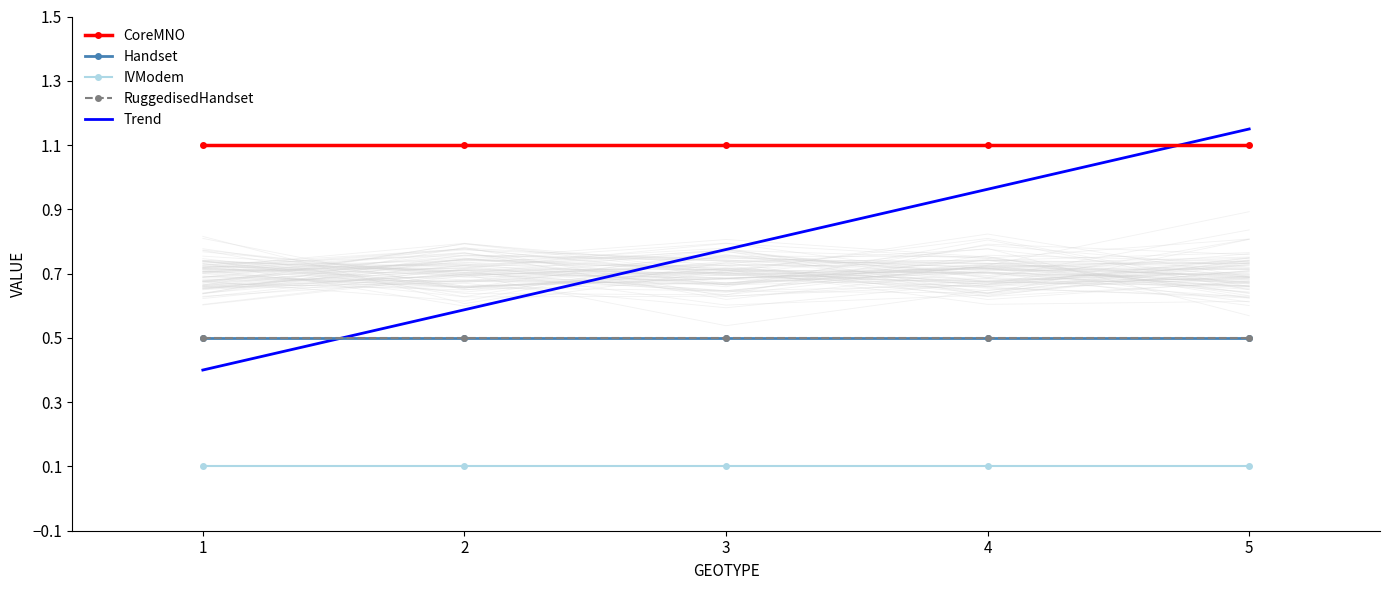

At which category does the chart reach its peak across all series?

5